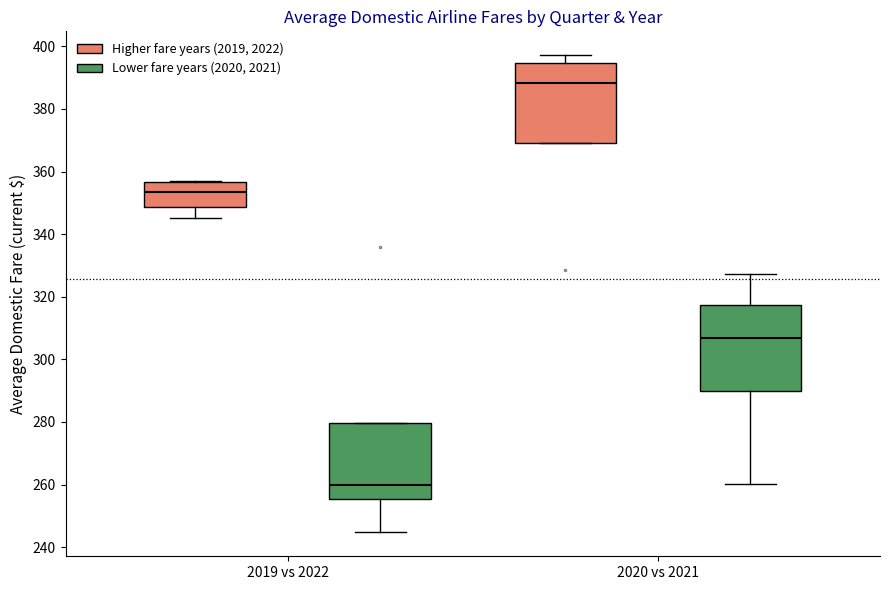

Reading left to right, read every box against the y-axis: the position of its median line, the range the box covers, and the ends of its whiskers. The values are not printed on the chart, so give them approximately, as read against the axis.

2019 vs 2022 (Higher fare years (2019, 2022)): median 354, box 348 to 356, whiskers 346 to 358
2019 vs 2022 (Lower fare years (2020, 2021)): median 260, box 256 to 280, whiskers 244 to 280
2020 vs 2021 (Higher fare years (2019, 2022)): median 388, box 370 to 394, whiskers 370 to 398
2020 vs 2021 (Lower fare years (2020, 2021)): median 306, box 290 to 318, whiskers 260 to 328